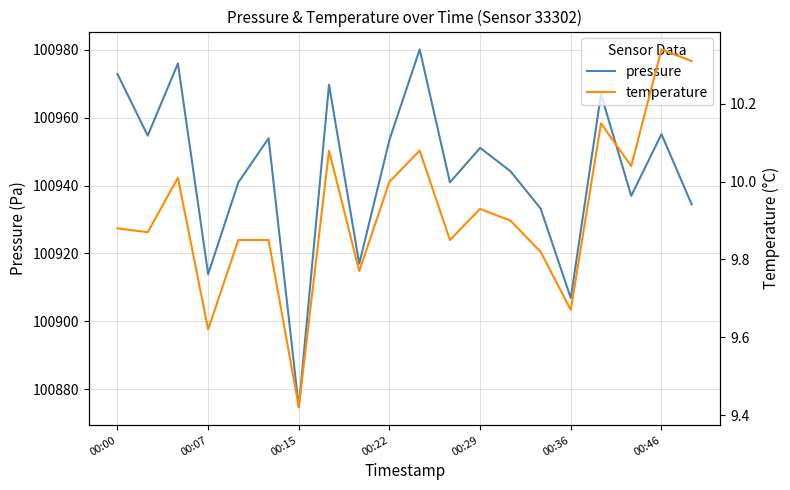

List the series in order of their overall mean, lowest first.

temperature, pressure